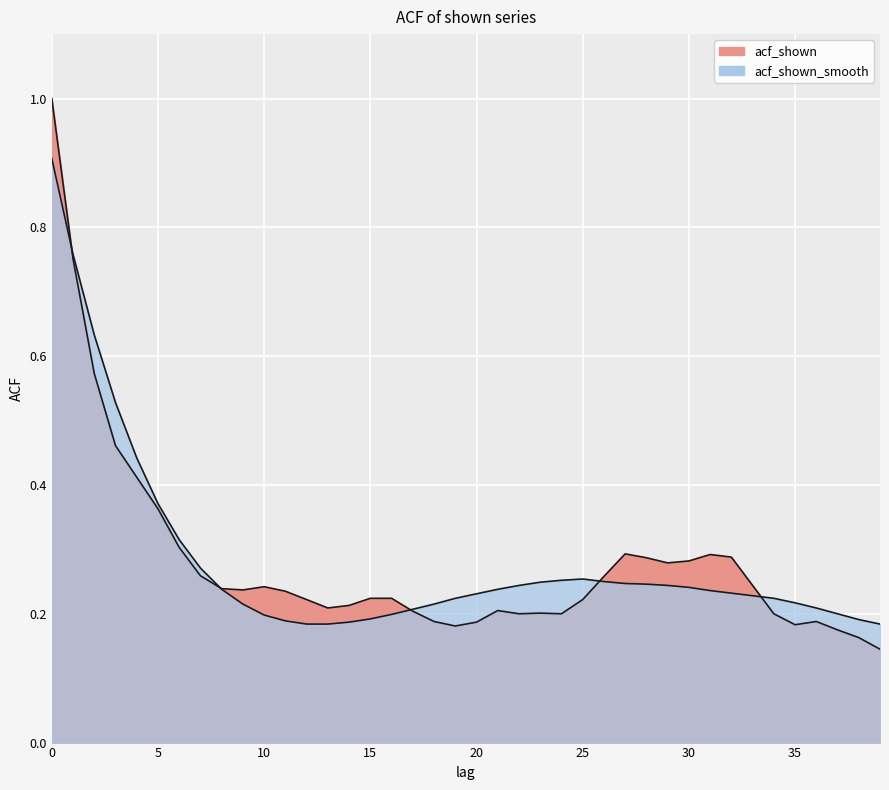

What is the average value of the acf_shown_smooth series?

0.3